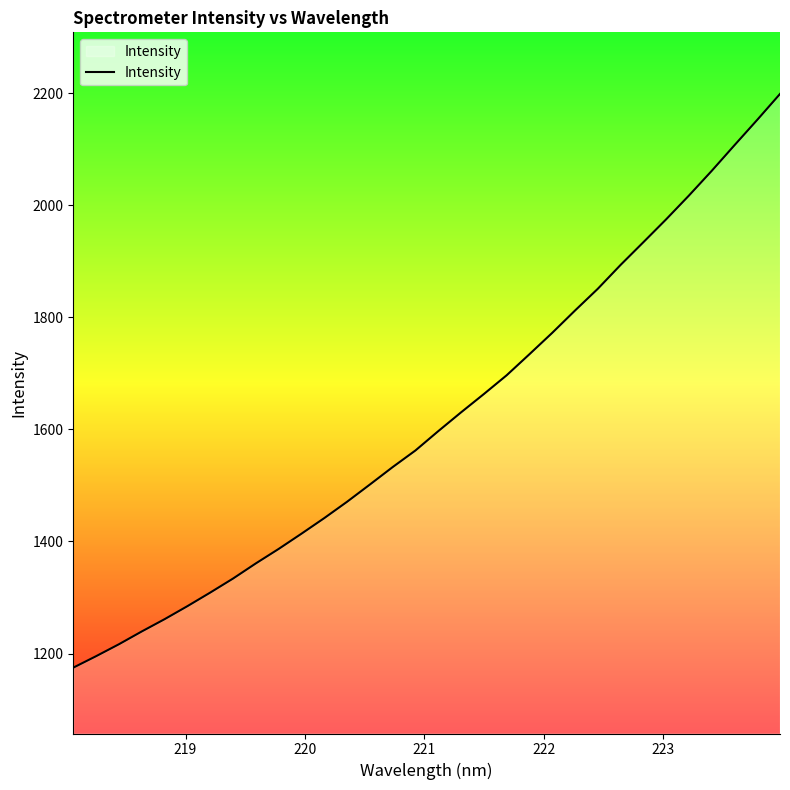

What is the maximum value shown in the chart?

2198.5